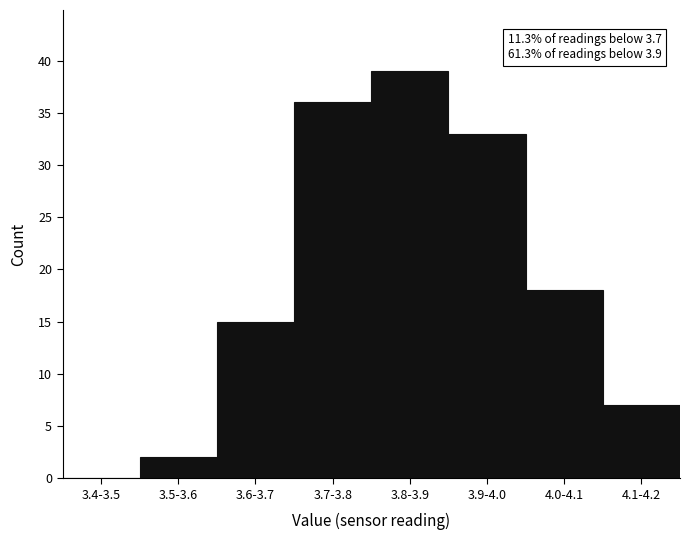

Reading right to left, what are all the values shown in this chart?

4.1-4.2=7	4.0-4.1=18	3.9-4.0=33	3.8-3.9=39	3.7-3.8=36	3.6-3.7=15	3.5-3.6=2	3.4-3.5=0